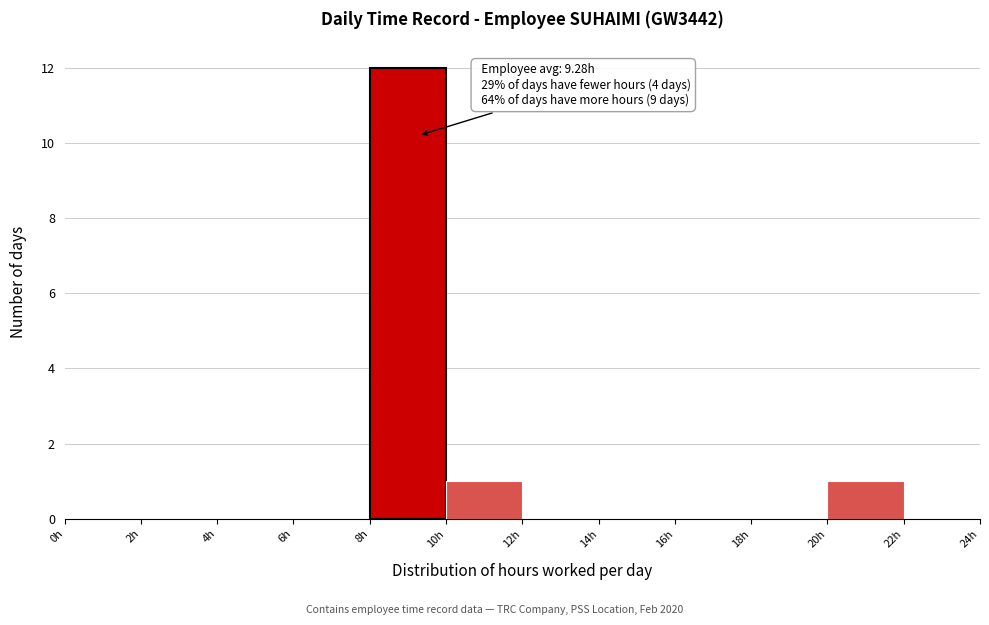

Which range on the x-axis has the tallest bar?

8 to 10